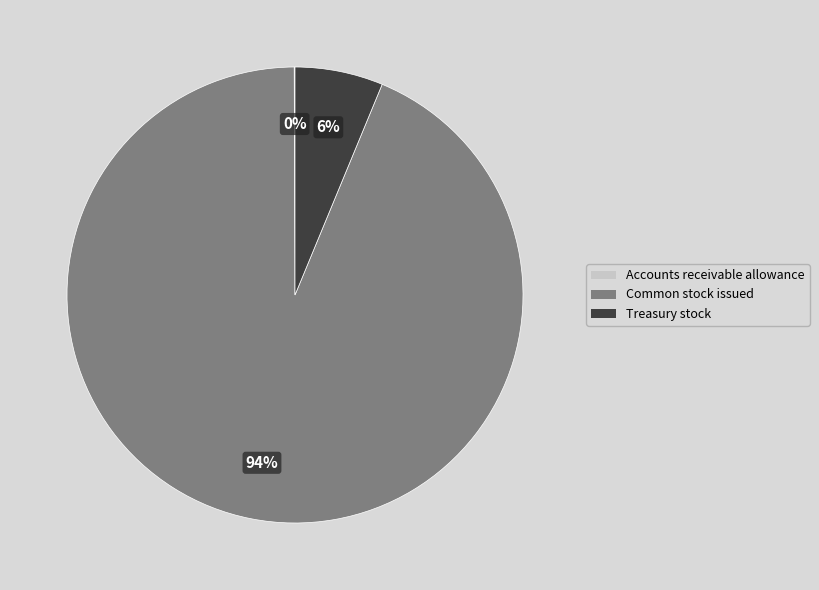

What percentage is the Common stock issued slice, to the nearest percent?

94%